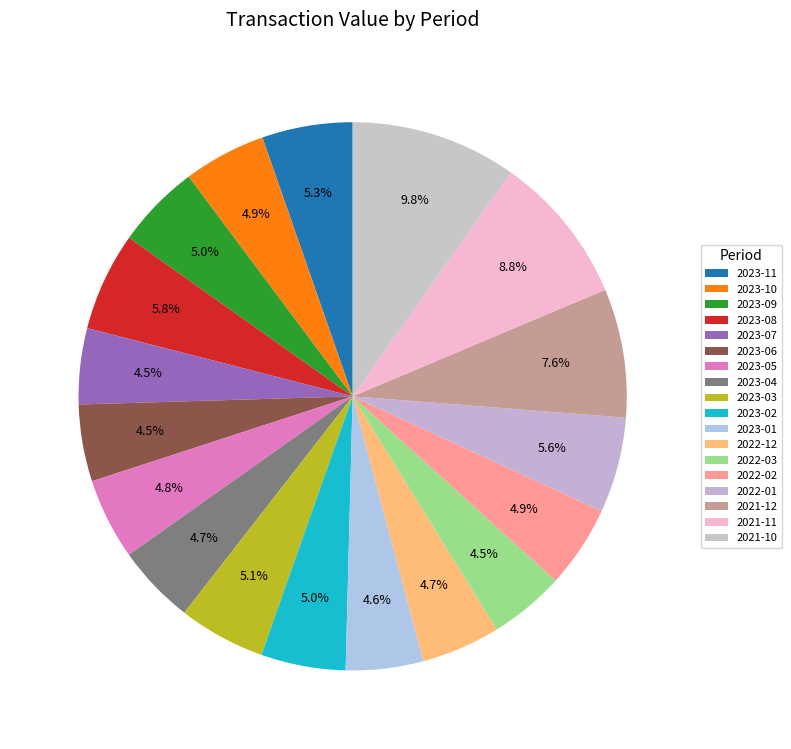

To the nearest percent, what is the difference between the largest and smallest slice percentages?

5%